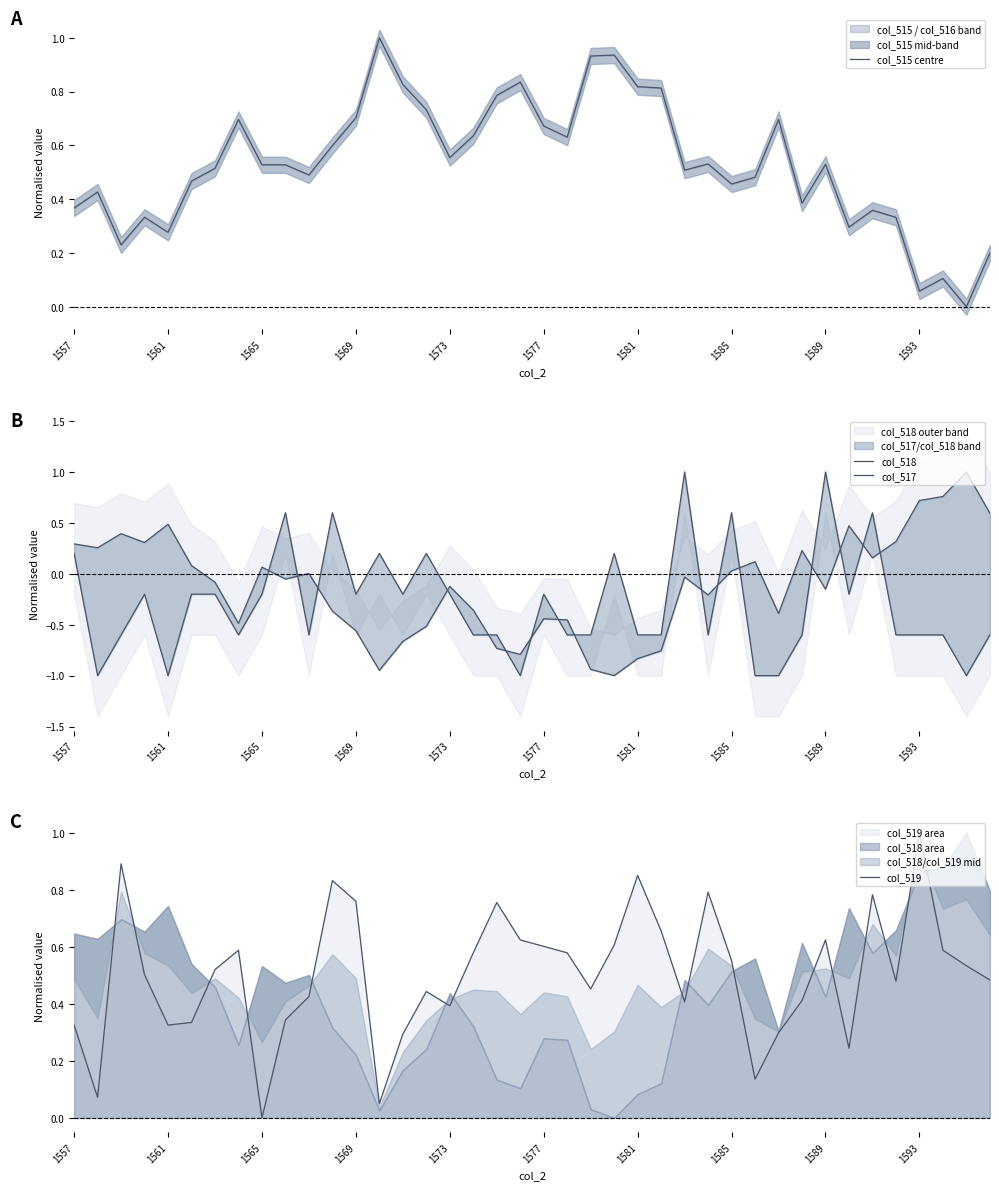

What position from the right is 1585?

12